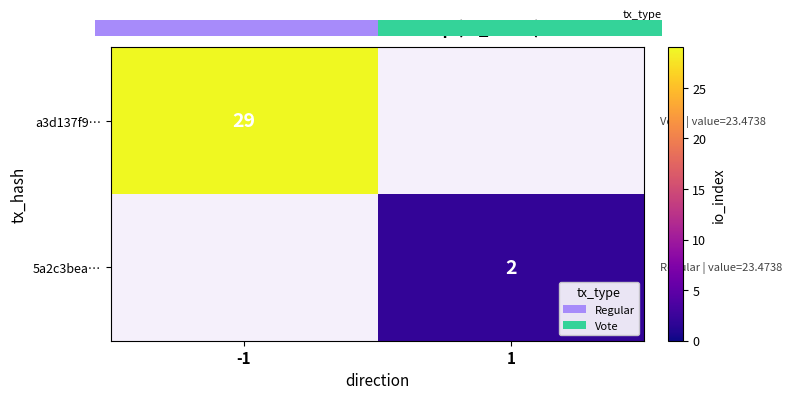

The 5a2c3bea… series shows 0 at 1. True or false?

False